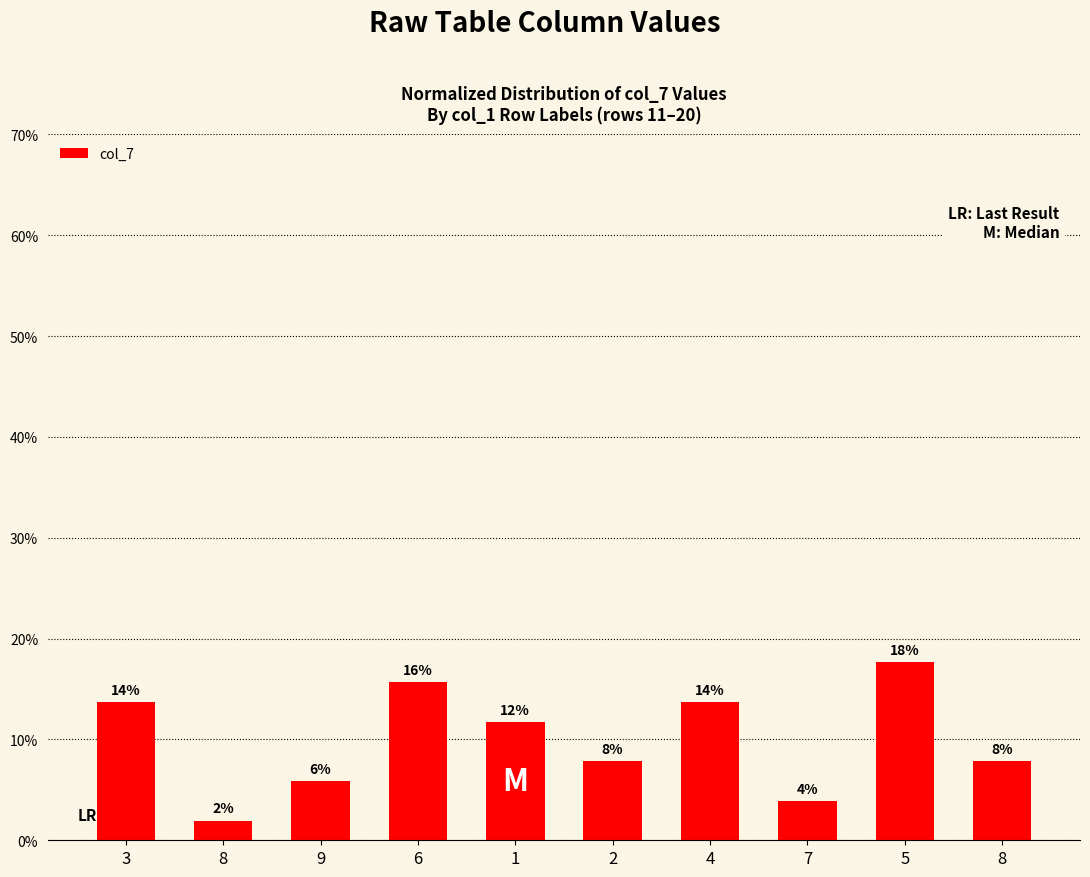

Does the chart contain any negative values?

No